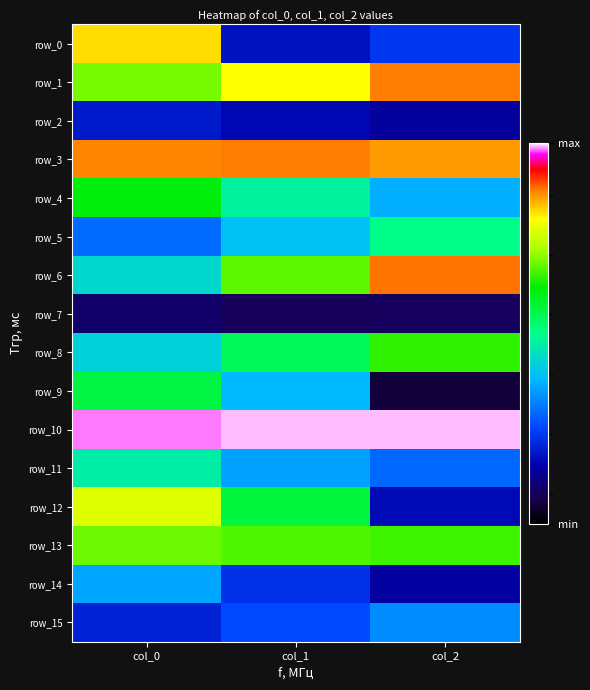

Rank the series by their maximum value, from highest to lowest.

row_10, row_6, row_1, row_3, row_0, row_12, row_13, row_8, row_4, row_9, row_5, row_11, row_14, row_15, row_2, row_7